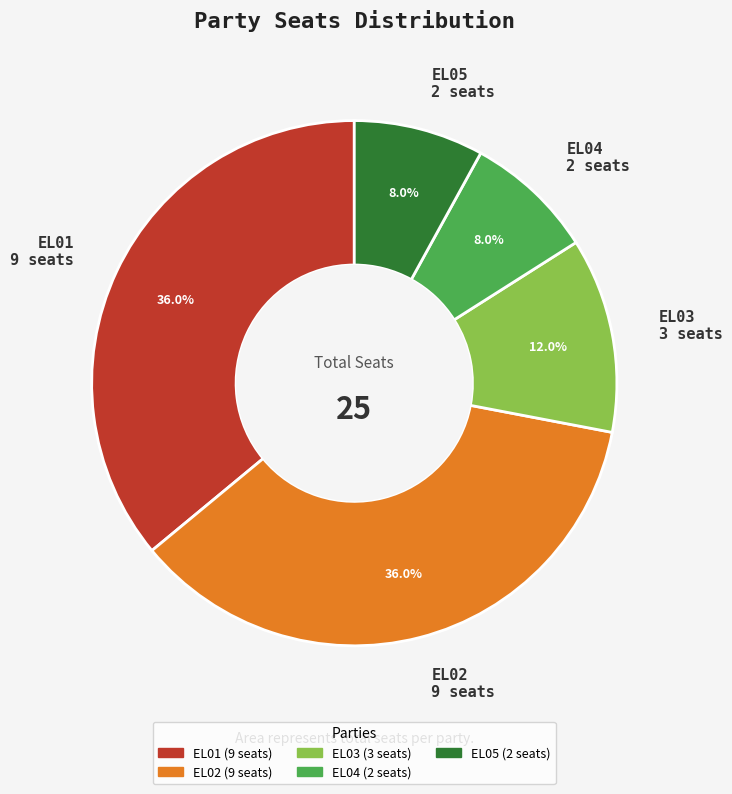

Is it true that EL04 is 1% of the pie?

False